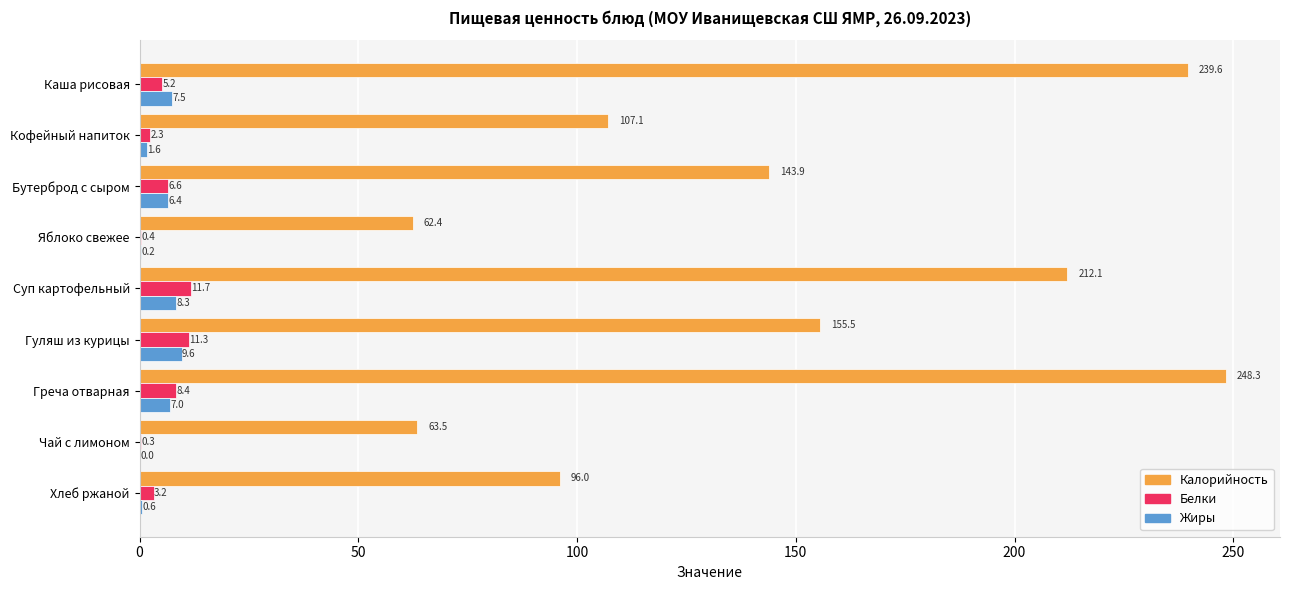

True or false: Калорийность has a value of 96.0 at Хлеб ржаной.

True